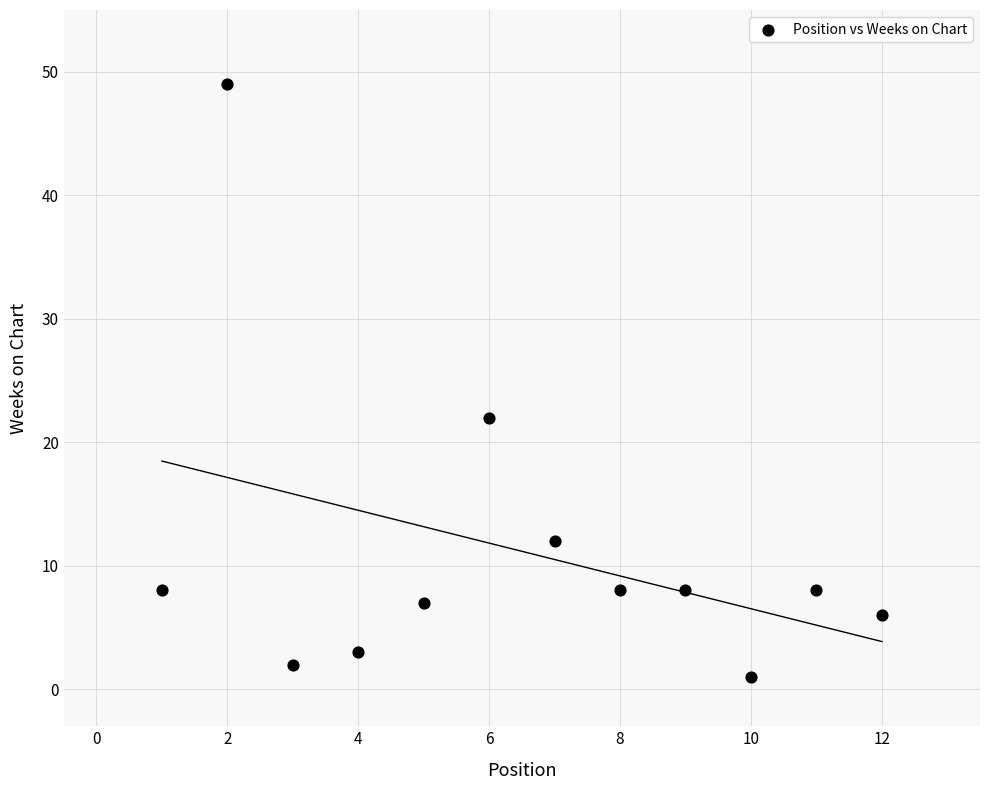

What is the average X value?

6